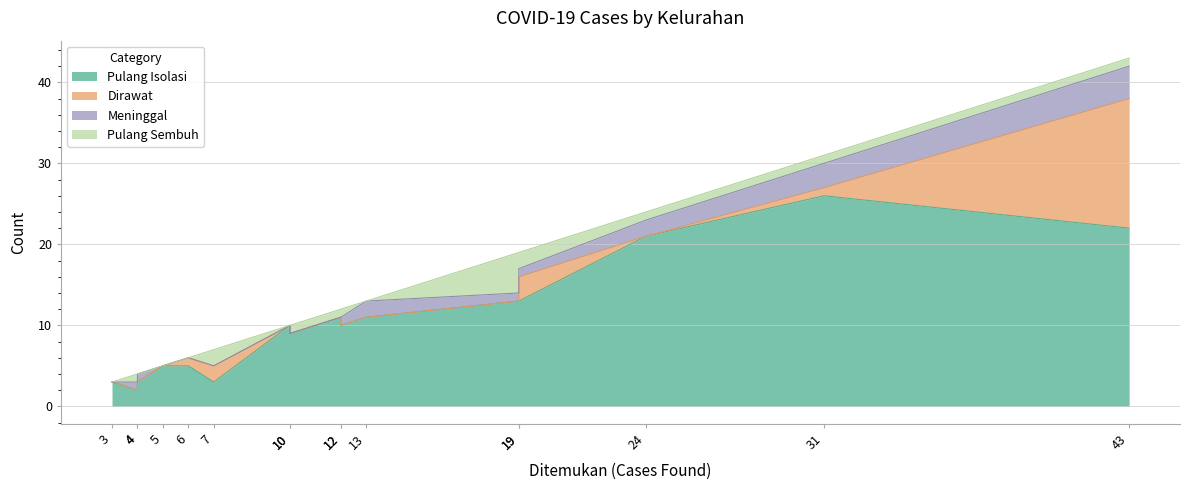

What is the difference between the maximum and minimum values in the Dirawat series?

16